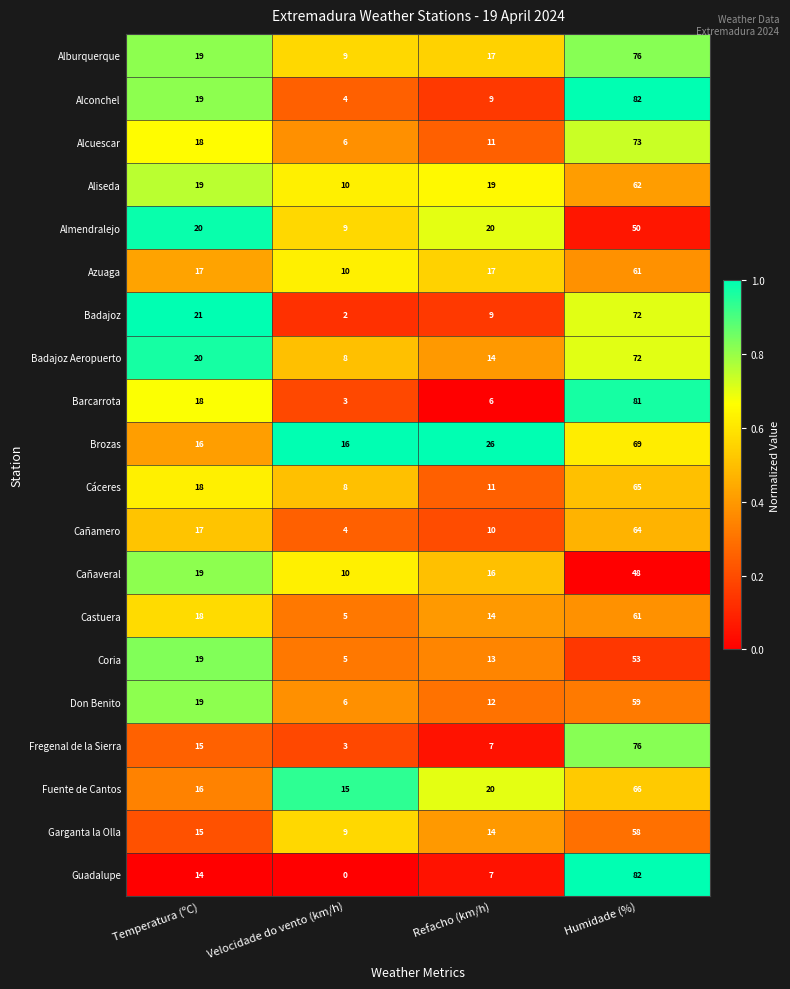

What is the approximate value of Azuaga at Temperatura (ºC), to the nearest 10?

20